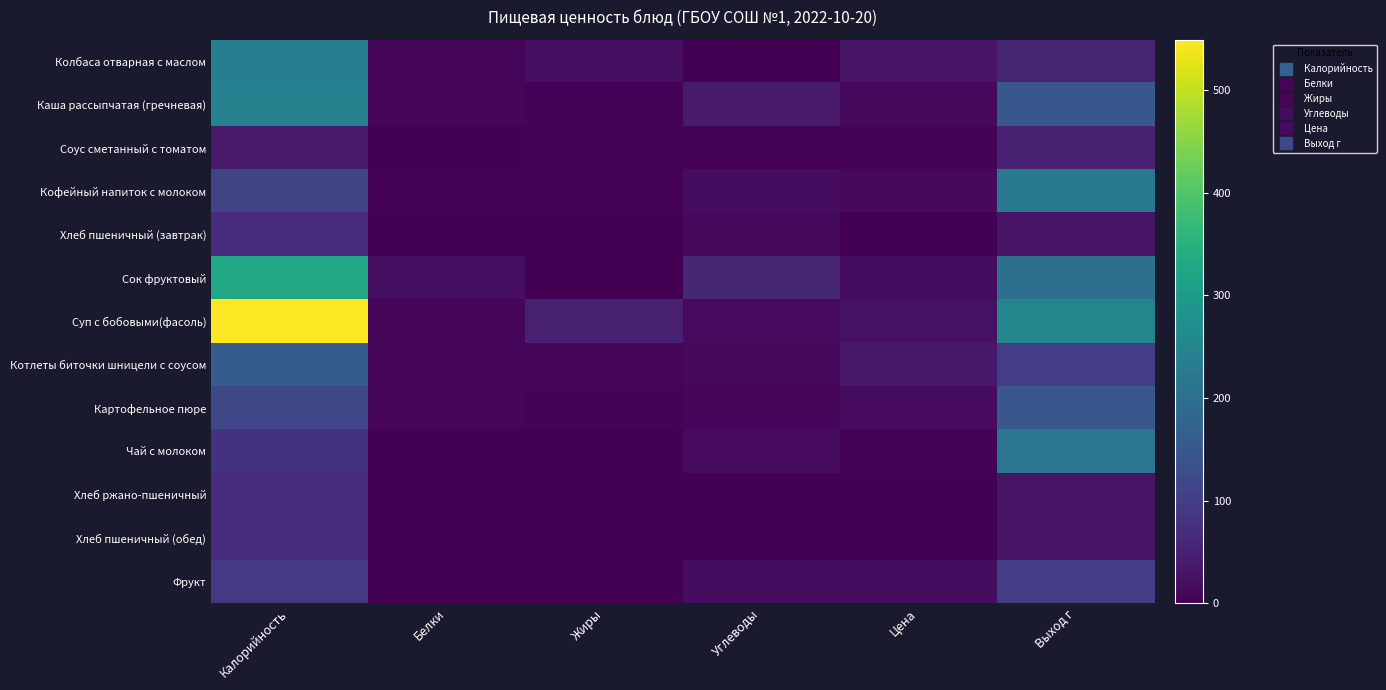

Reading right to left, extract all data points from this chart.

Колбаса отварная с маслом: Выход г=56.0	Цена=29.7	Углеводы=0.0	Жиры=22.0	Белки=8.0	Калорийность=237.1
Каша рассыпчатая (гречневая): Выход г=150.0	Цена=12.3	Углеводы=39.0	Жиры=6.0	Белки=9.0	Калорийность=244.0
Соус сметанный с томатом: Выход г=50.0	Цена=4.5	Углеводы=4.0	Жиры=3.0	Белки=1.0	Калорийность=40.0
Кофейный напиток с молоком: Выход г=222.0	Цена=14.3	Углеводы=18.0	Жиры=3.0	Белки=4.0	Калорийность=112.0
Хлеб пшеничный (завтрак): Выход г=30.0	Цена=1.4	Углеводы=15.0	Жиры=1.0	Белки=2.0	Калорийность=70.0
Сок фруктовый: Выход г=200.0	Цена=19.1	Углеводы=58.0	Жиры=2.0	Белки=20.0	Калорийность=330.0
Суп с бобовыми(фасоль): Выход г=250.0	Цена=24.9	Углеводы=16.0	Жиры=48.0	Белки=7.0	Калорийность=549.2
Котлеты биточки шницели с соусом: Выход г=100.0	Цена=37.5	Углеводы=11.0	Жиры=8.0	Белки=9.0	Калорийность=160.0
Картофельное пюре: Выход г=150.0	Цена=15.7	Углеводы=8.0	Жиры=6.0	Белки=8.0	Калорийность=120.0
Чай с молоком: Выход г=215.0	Цена=6.1	Углеводы=16.0	Жиры=1.0	Белки=2.0	Калорийность=81.0
Хлеб ржано-пшеничный: Выход г=30.0	Цена=1.4	Углеводы=1.0	Жиры=0.0	Белки=2.0	Калорийность=69.0
Хлеб пшеничный (обед): Выход г=30.0	Цена=1.4	Углеводы=1.0	Жиры=0.0	Белки=2.0	Калорийность=70.0
Фрукт: Выход г=100.0	Цена=19.1	Углеводы=18.0	Жиры=1.0	Белки=1.0	Калорийность=94.0